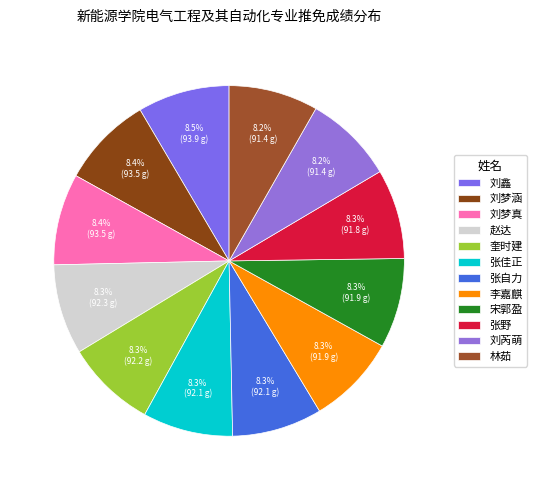

What percentage is the 刘芮萌 slice, to the nearest percent?

8%